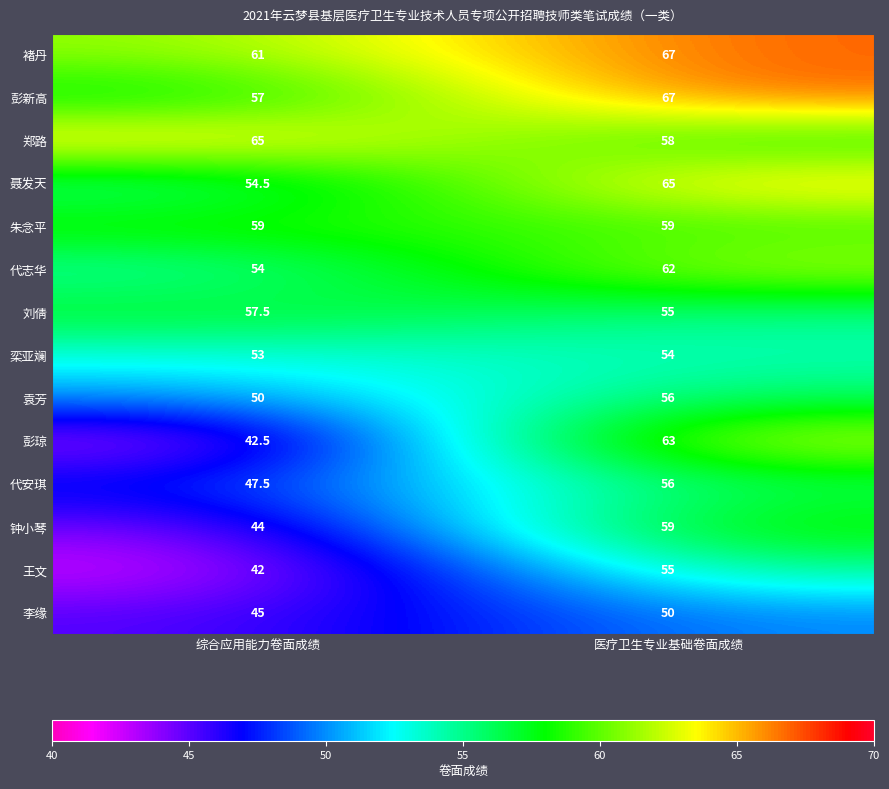

The value of 代安琪 at 综合应用能力卷面成绩 is 18.8. True or false?

False